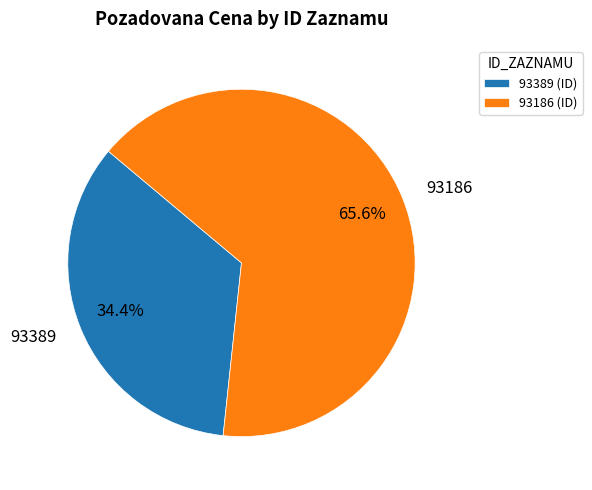

Rank the categories by value from lowest to highest.

93389, 93186